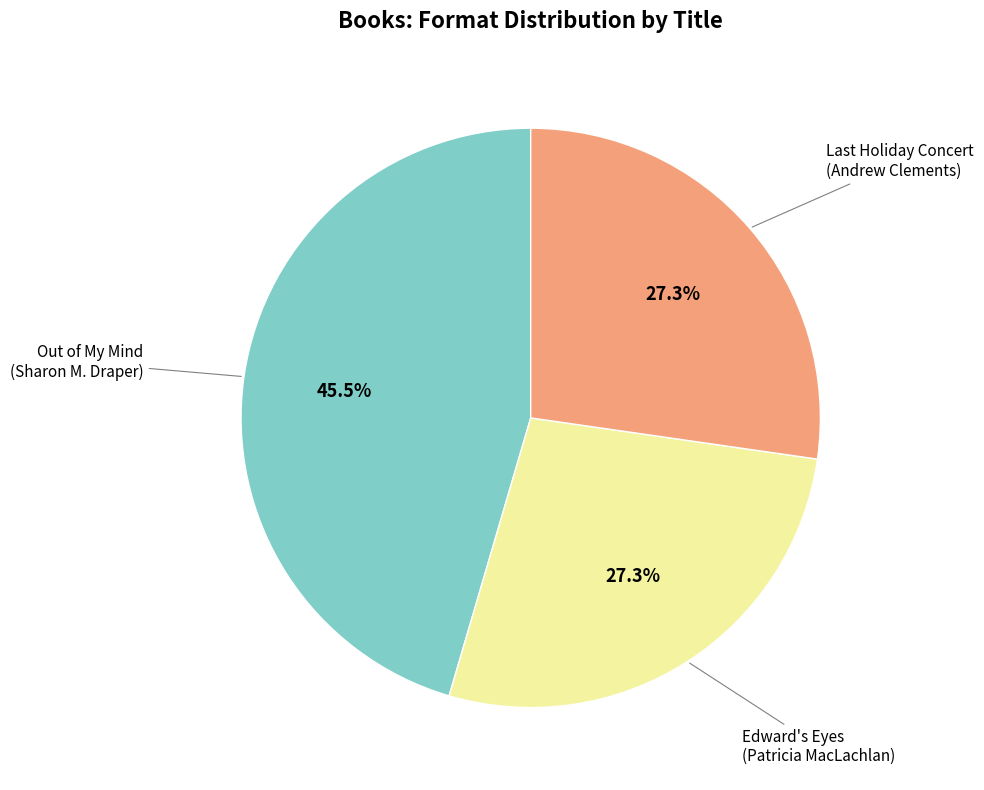

How many segments does this pie chart have?

3